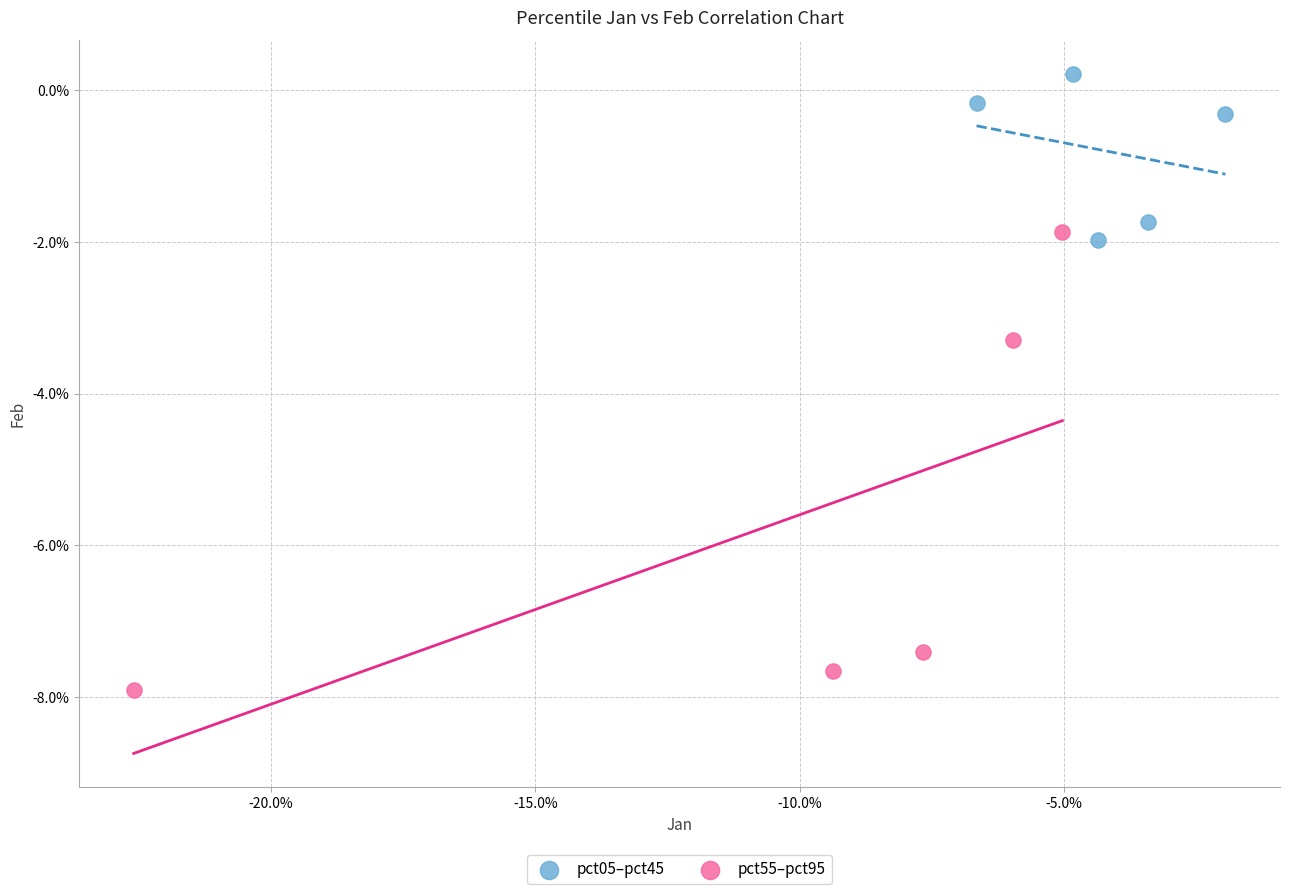

What are all the series names shown in the legend?

pct05–pct45, pct55–pct95